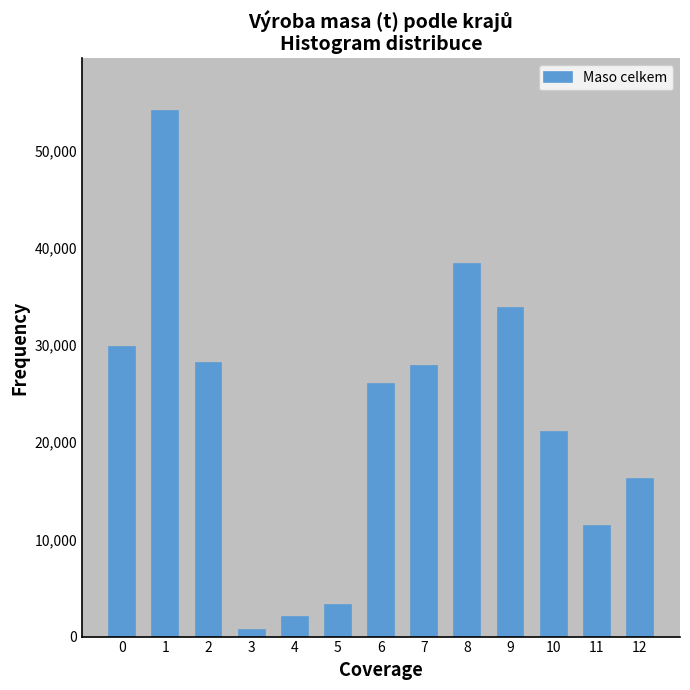

Reading right to left, extract all data points from this chart.

12=16228	11=11396	10=21046	9=33757	8=38314	7=27836	6=26010	5=3231	4=1975	3=713	2=28098	1=54088	0=29783